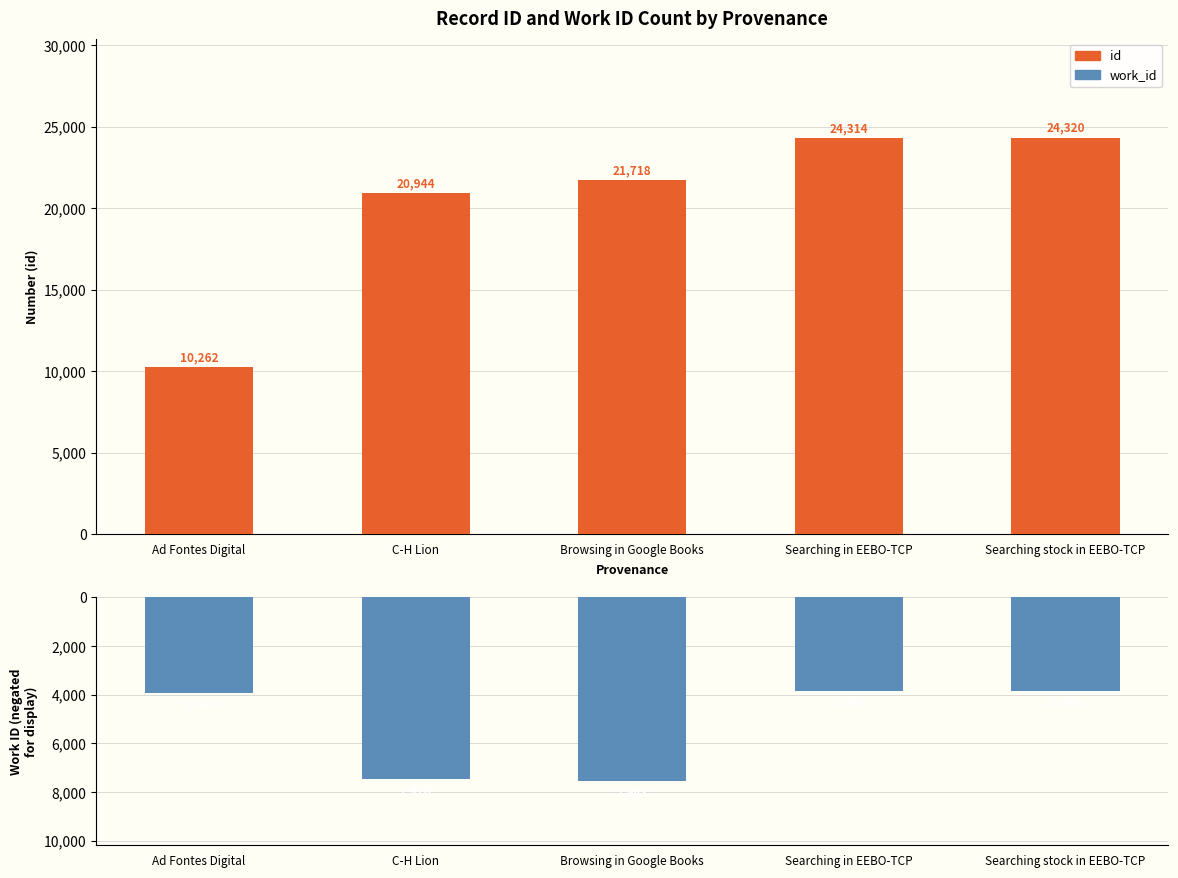

Rank the series at Browsing in Google Books from lowest to highest value.

work_id, id